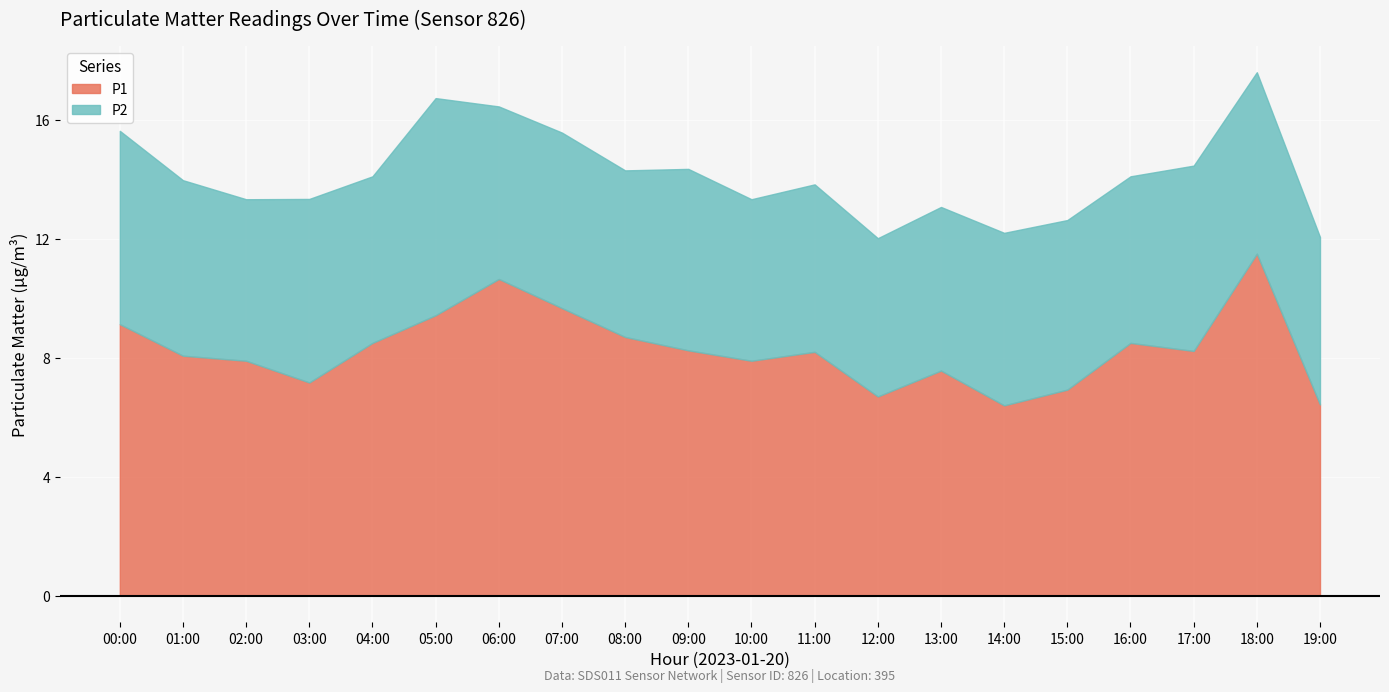

What value does the P2 series have at 08:00?

5.6